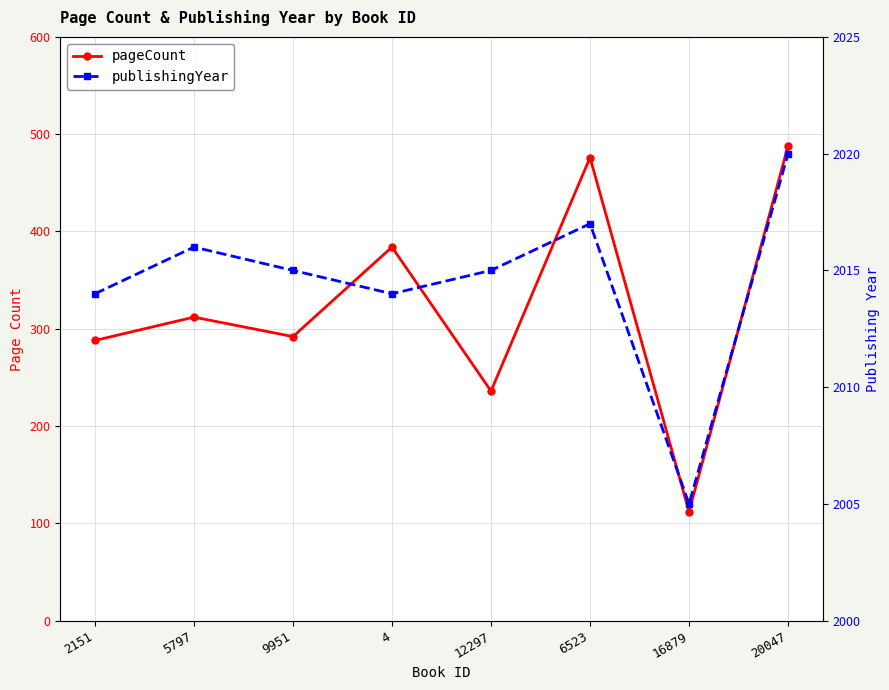

True or false: pageCount and publishingYear intersect in this chart.

False